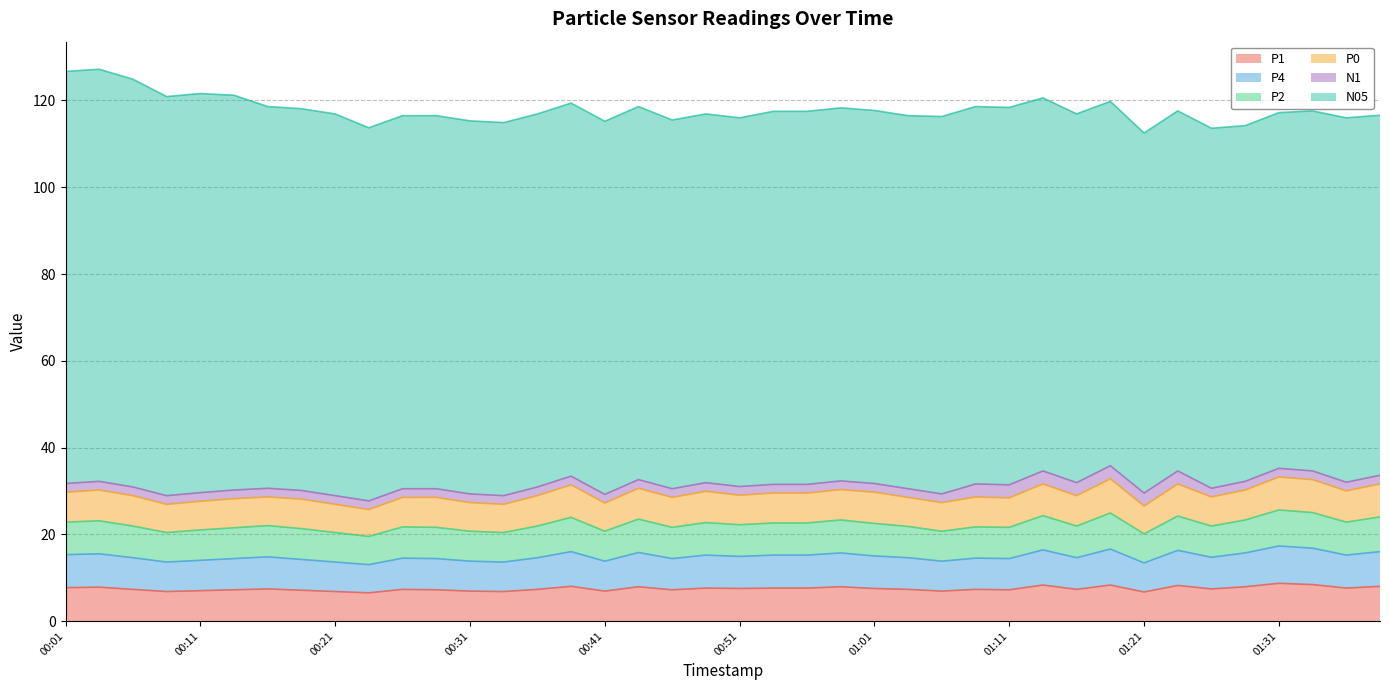

What is the maximum value for P1?

8.7